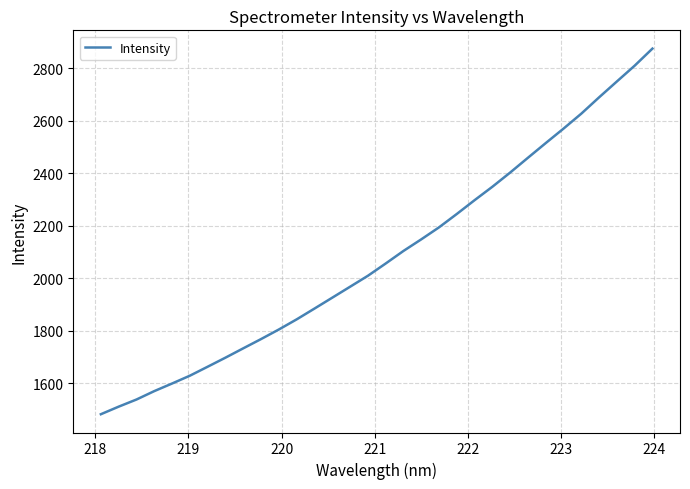

What is the average value?

2085.7